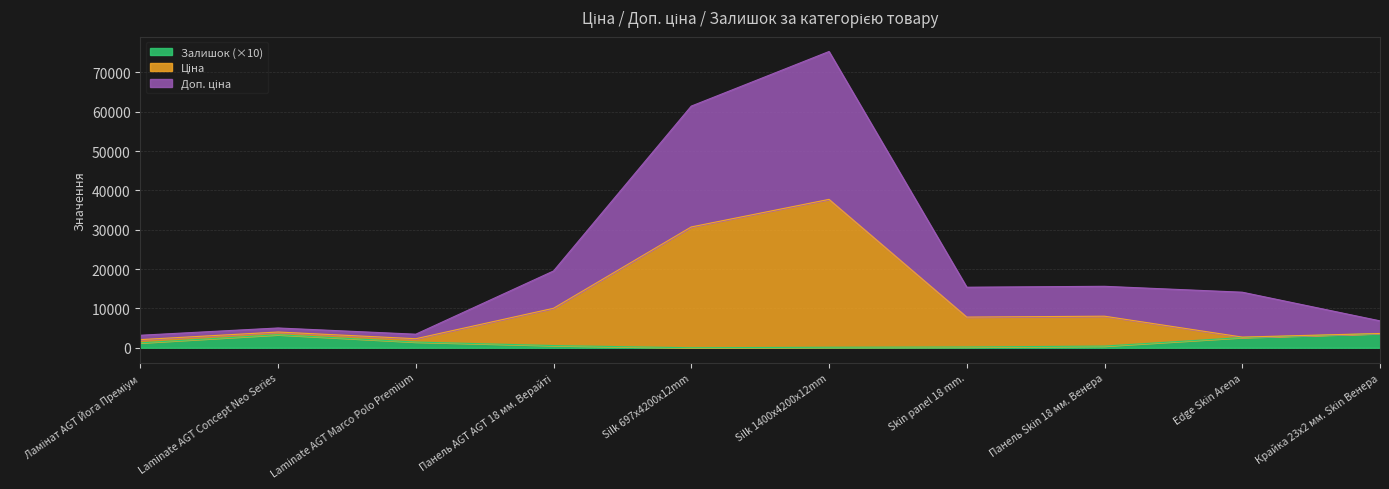

Rank the categories by Ціна value from highest to lowest.

Silk 1400x4200x12mm, Silk 697x4200x12mm, Панель AGT AGT 18 мм. Верайті, Панель Skin 18 мм. Венера, Skin panel 18 mm., Laminate AGT Concept Neo Series, Крайка 23x2 мм. Skin Венера, Edge Skin Arena, Laminate AGT Marco Polo Premium, Ламінат AGT Йога Преміум